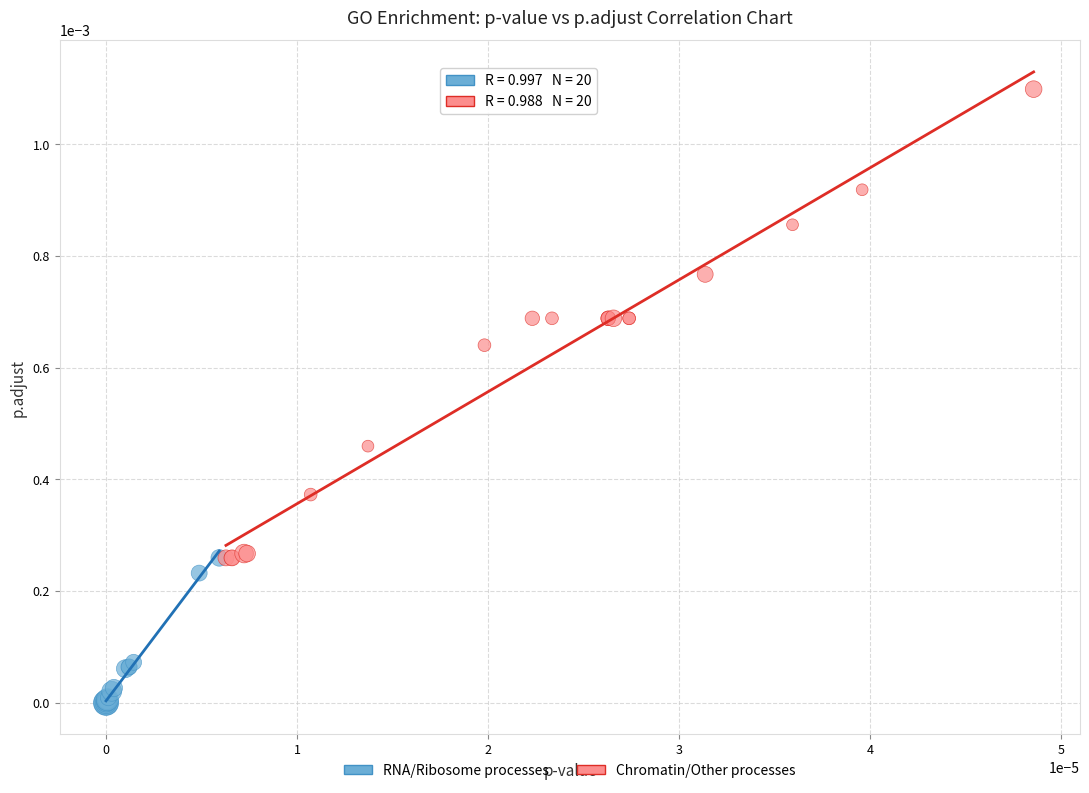

Which series contains the highest Y value?

Chromatin/Other processes